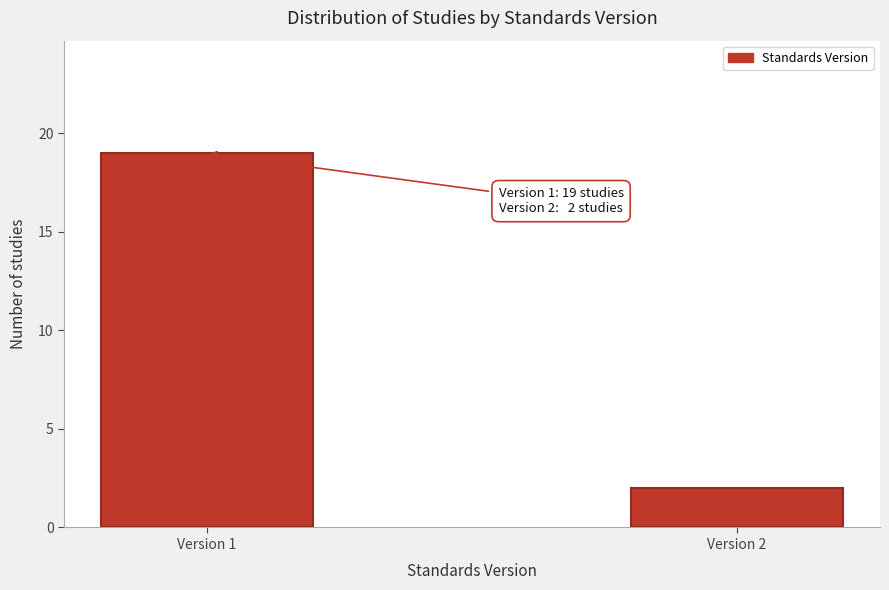

Reading left to right, extract all data points from this chart.

19	2